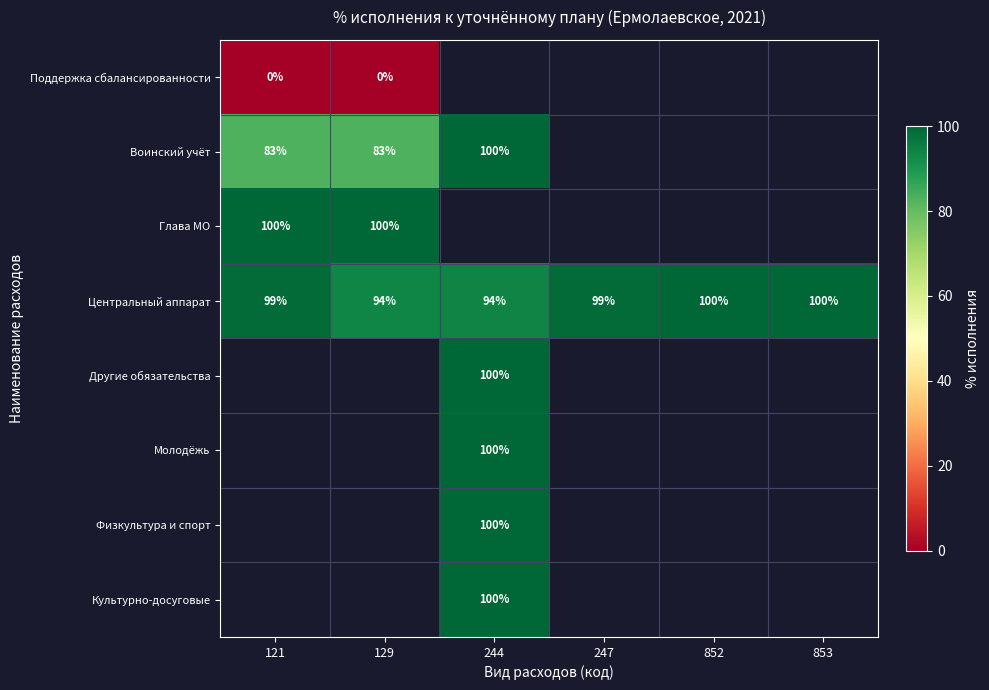

Count the number of categories in the chart.

6